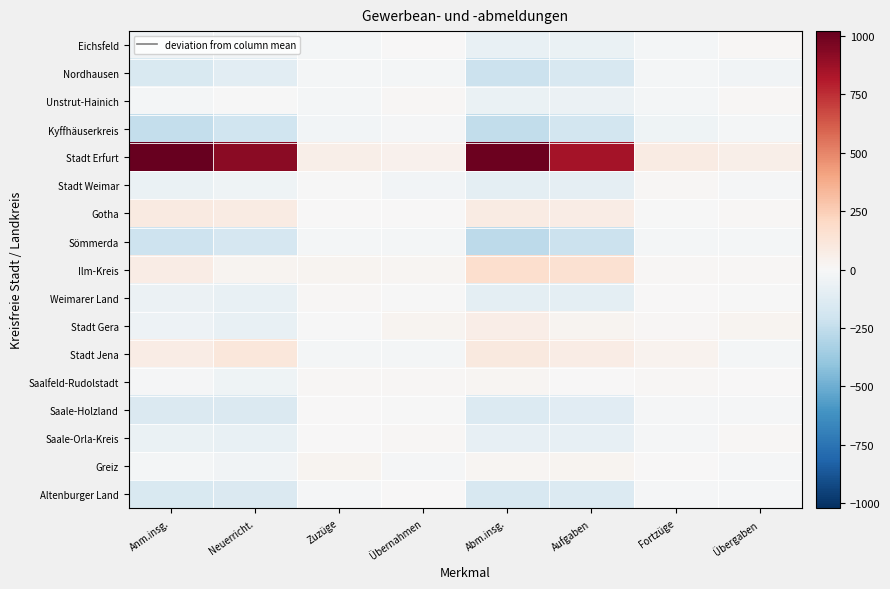

Which series has the widest spread of values?

Stadt Erfurt